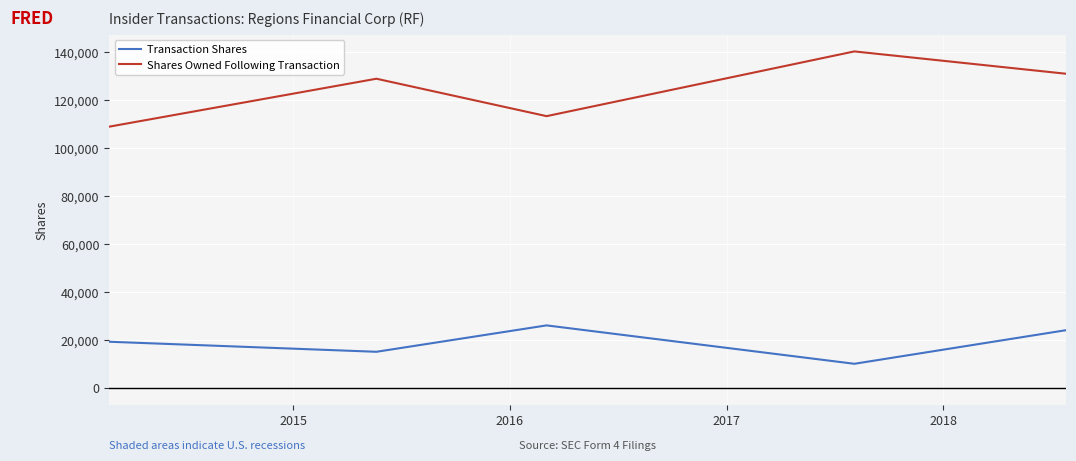

What is the minimum value for Shares Owned Following Transaction?

108795